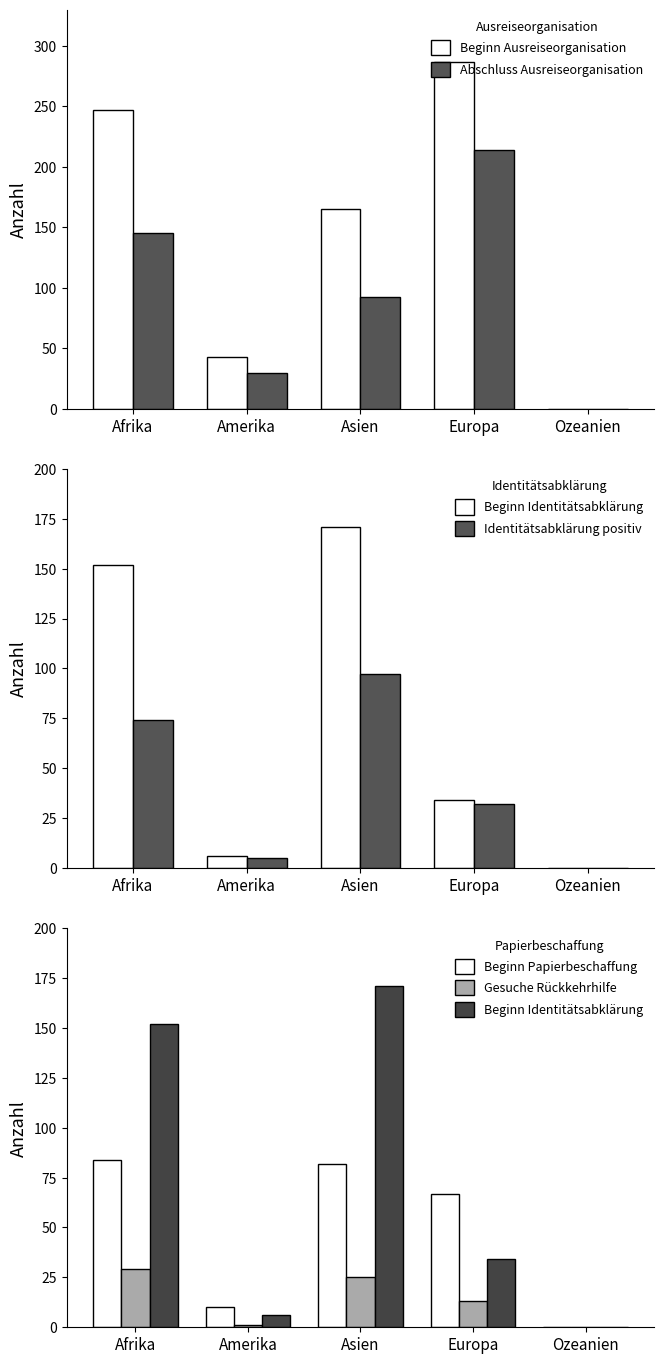

Which has a higher value, Ozeanien or Asien?

Asien